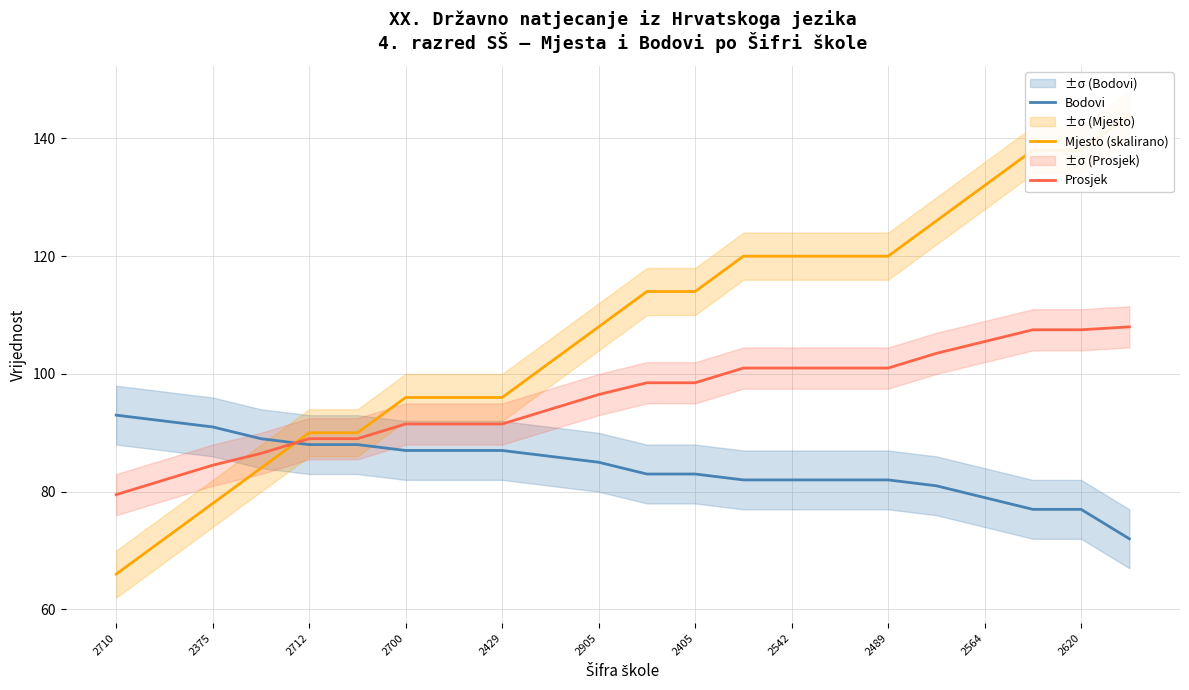

How many values in the Bodovi series are below 85?

11